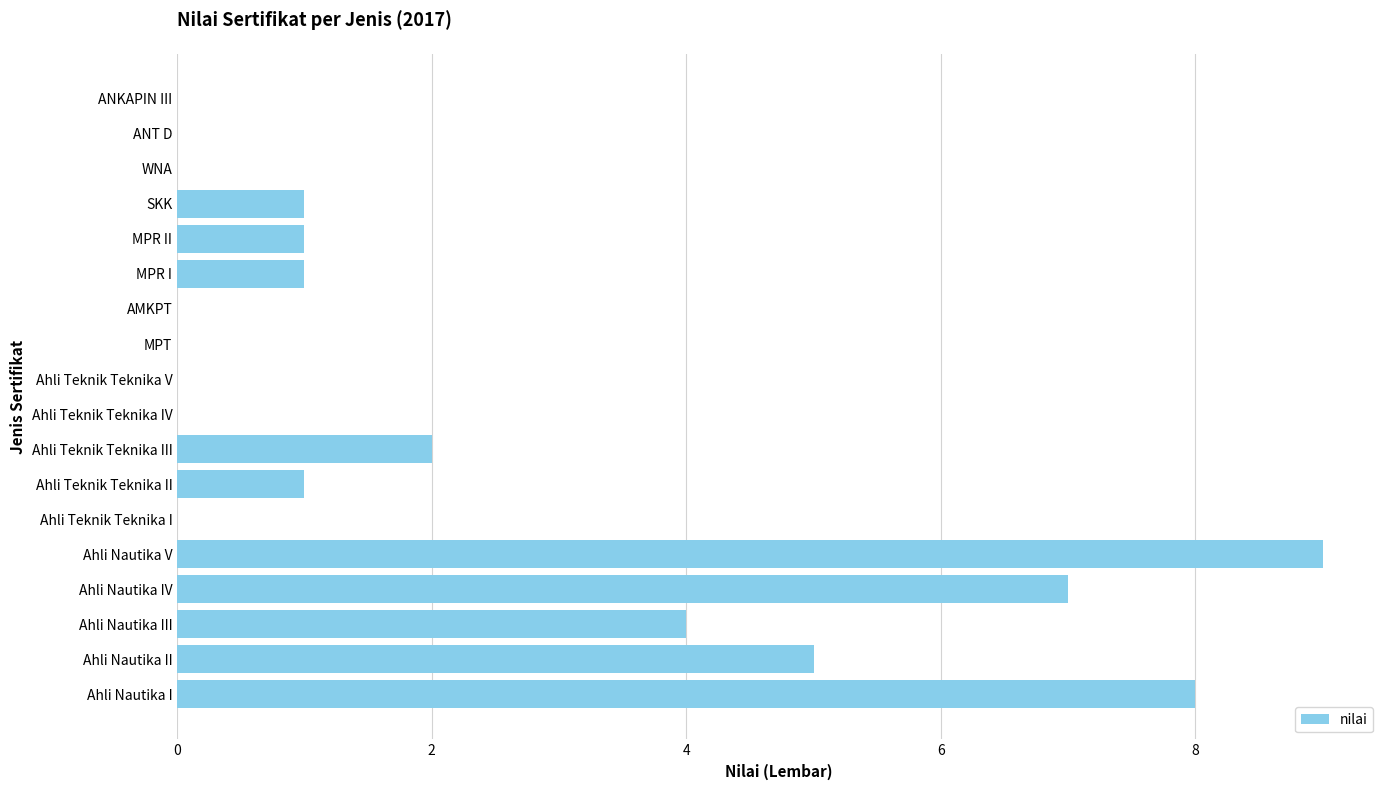

The chart shows a value of 0 at Ahli Teknik Teknika V. True or false?

True